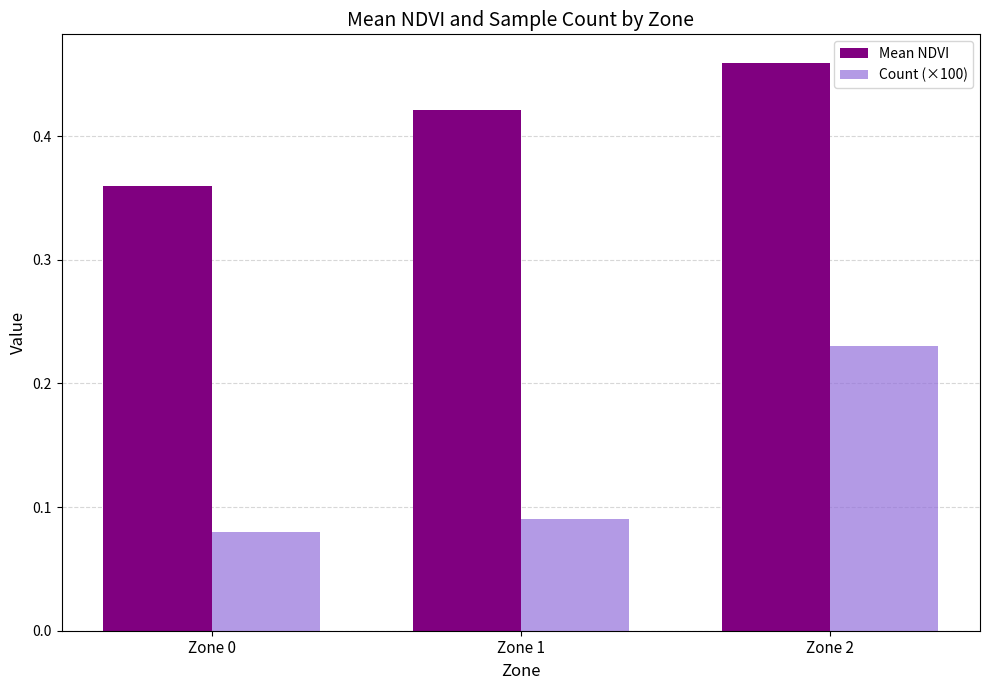

How many Count (×100) values are between 0 and 1?

3